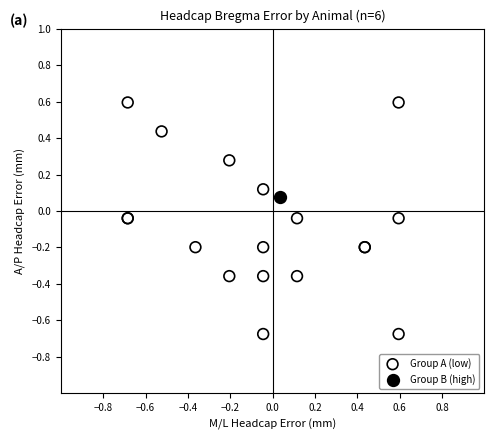

What are all the series names shown in the legend?

Group A (low), Group B (high)